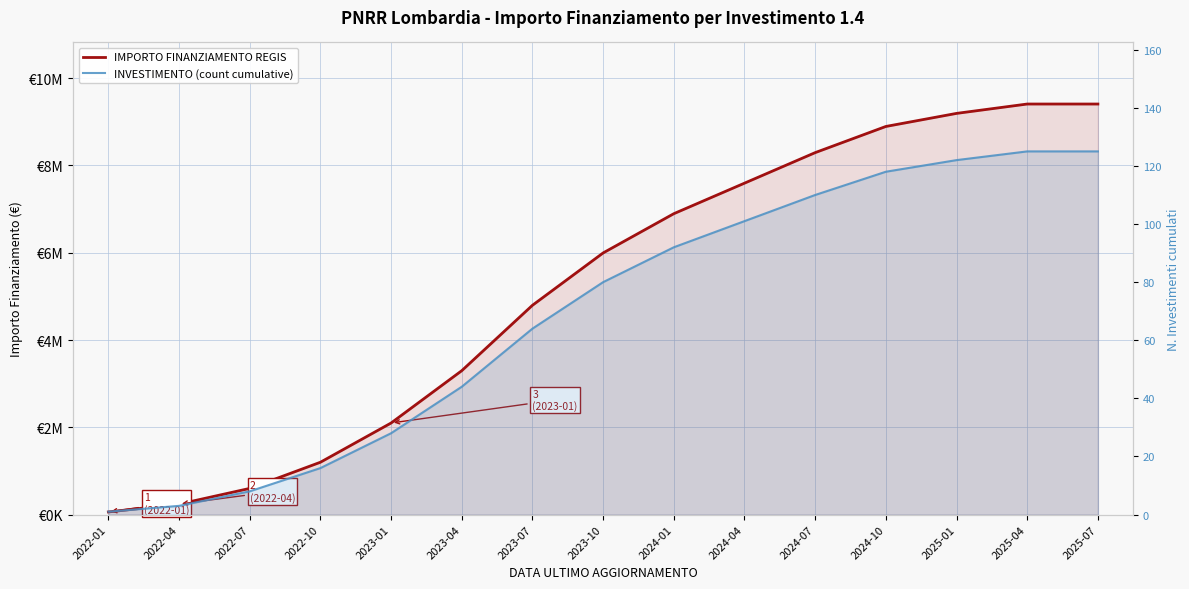

What position from the right is 2023-07?

9